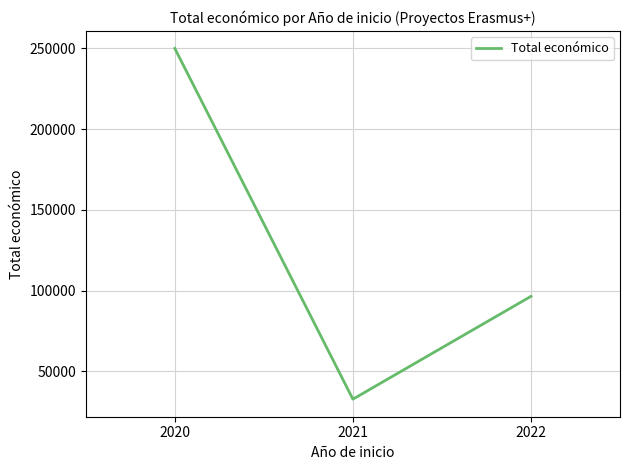

Reading right to left, extract all data points from this chart.

96497	32816	250000